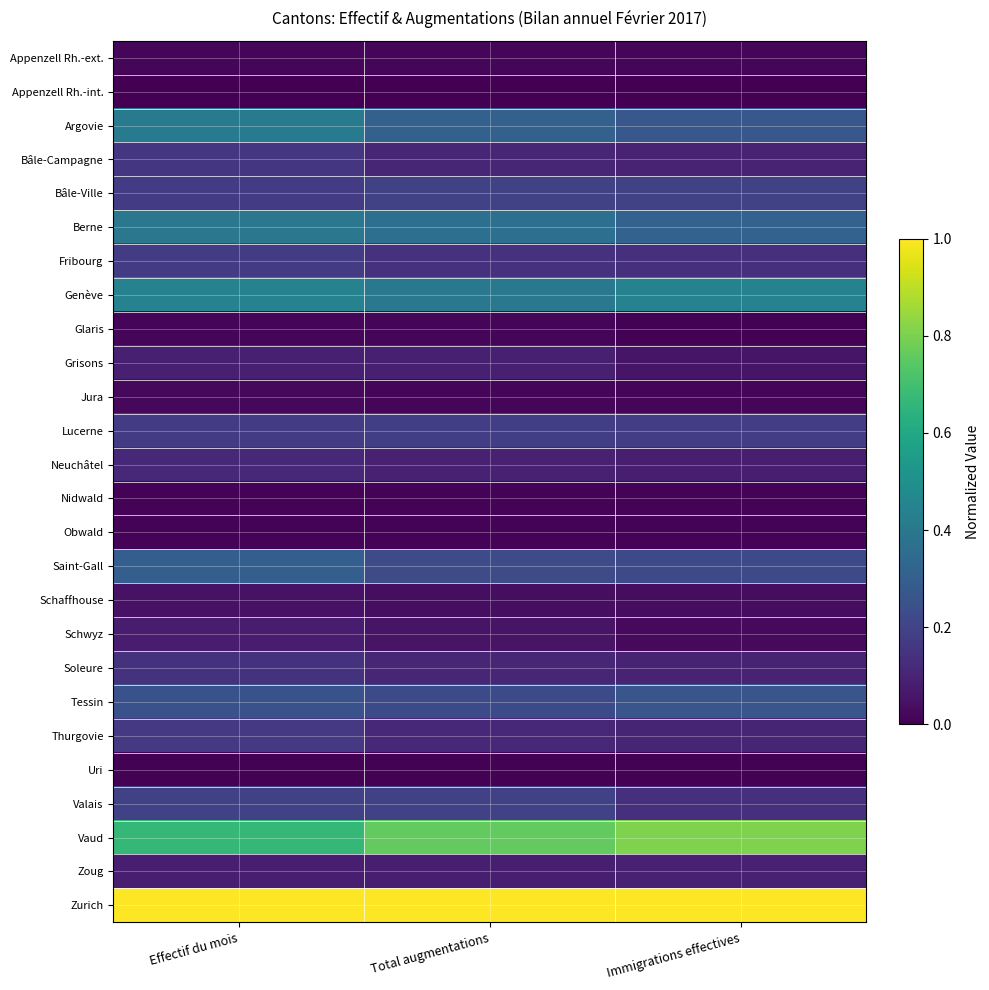

What is the maximum value shown in the chart?

1.0